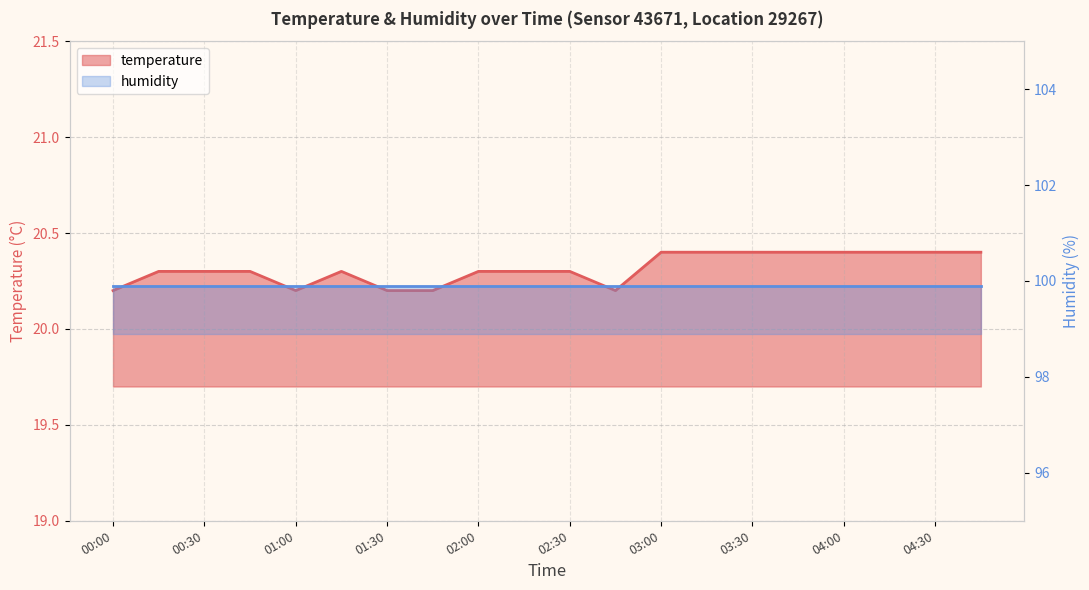

What is the change in value from 00:30 to 04:00?

+0.1